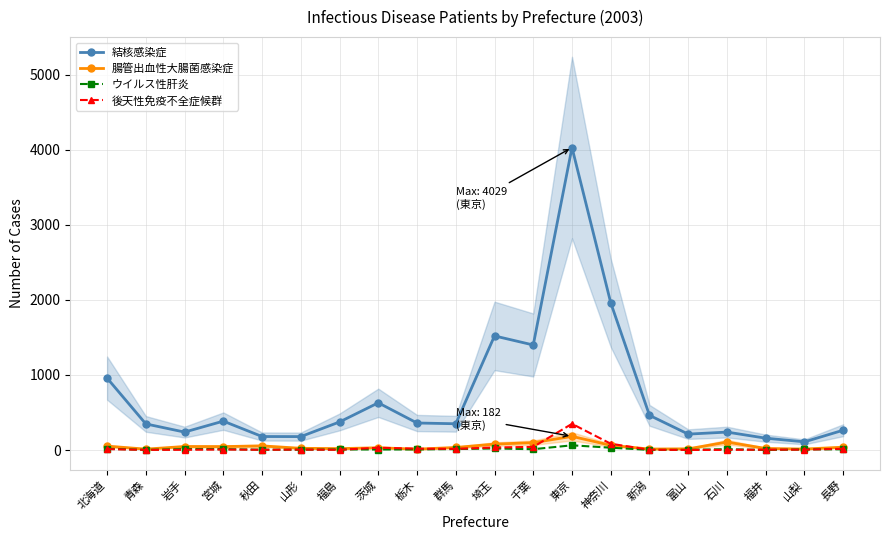

True or false: 後天性免疫不全症候群 has more than 1 interior local peaks.

True